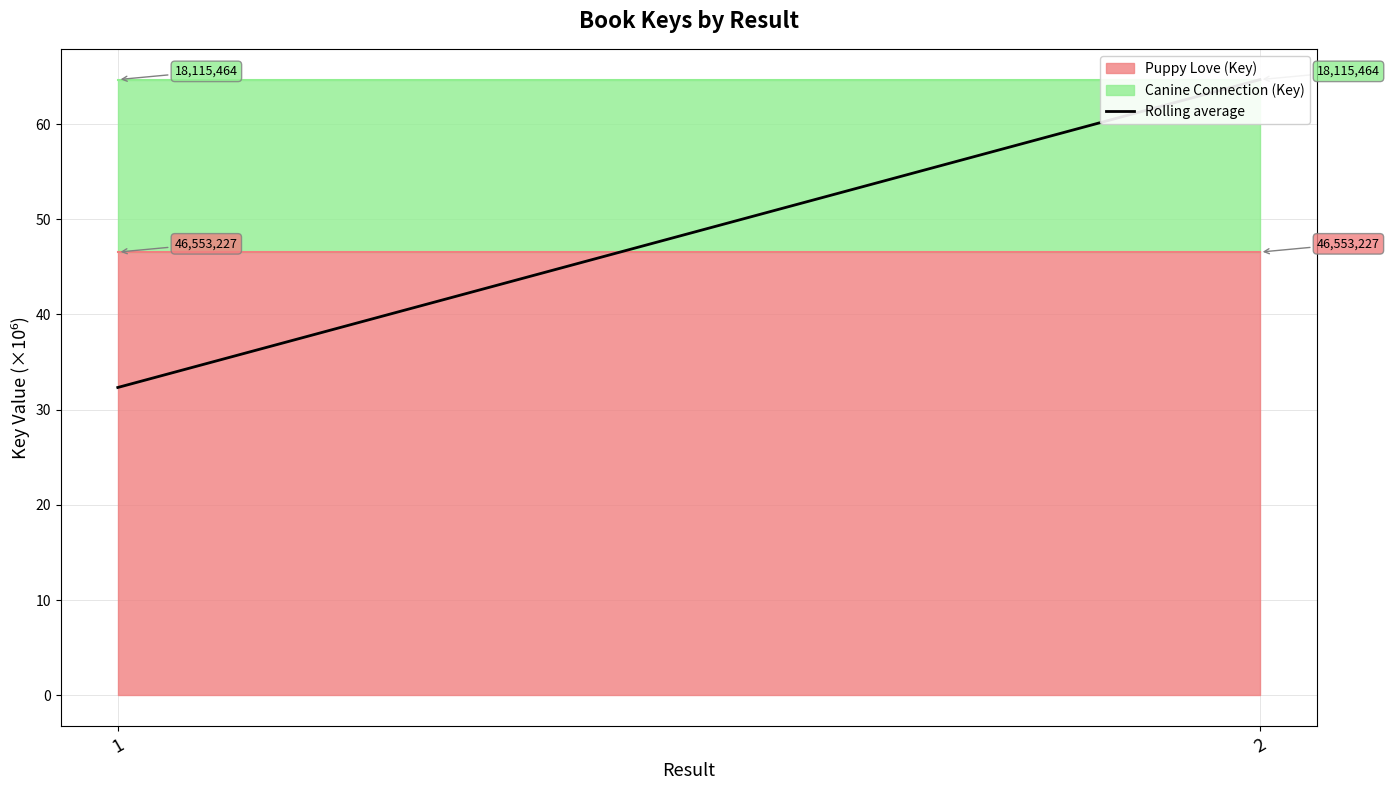

Which has a higher value, 1 or 2?

2